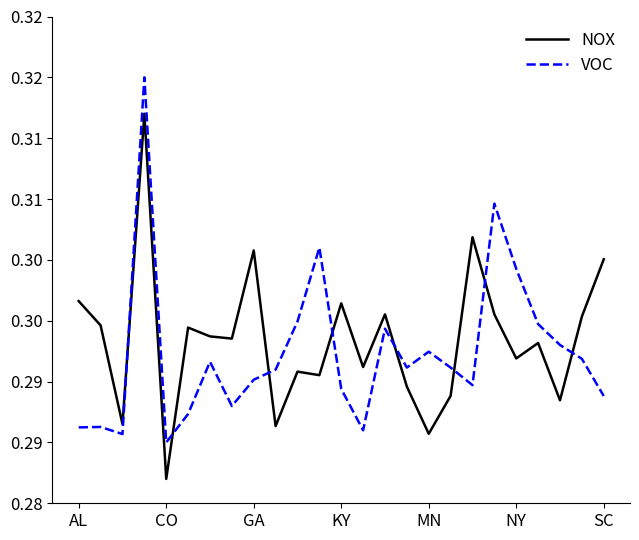

How many times do VOC and NOX cross each other?

8